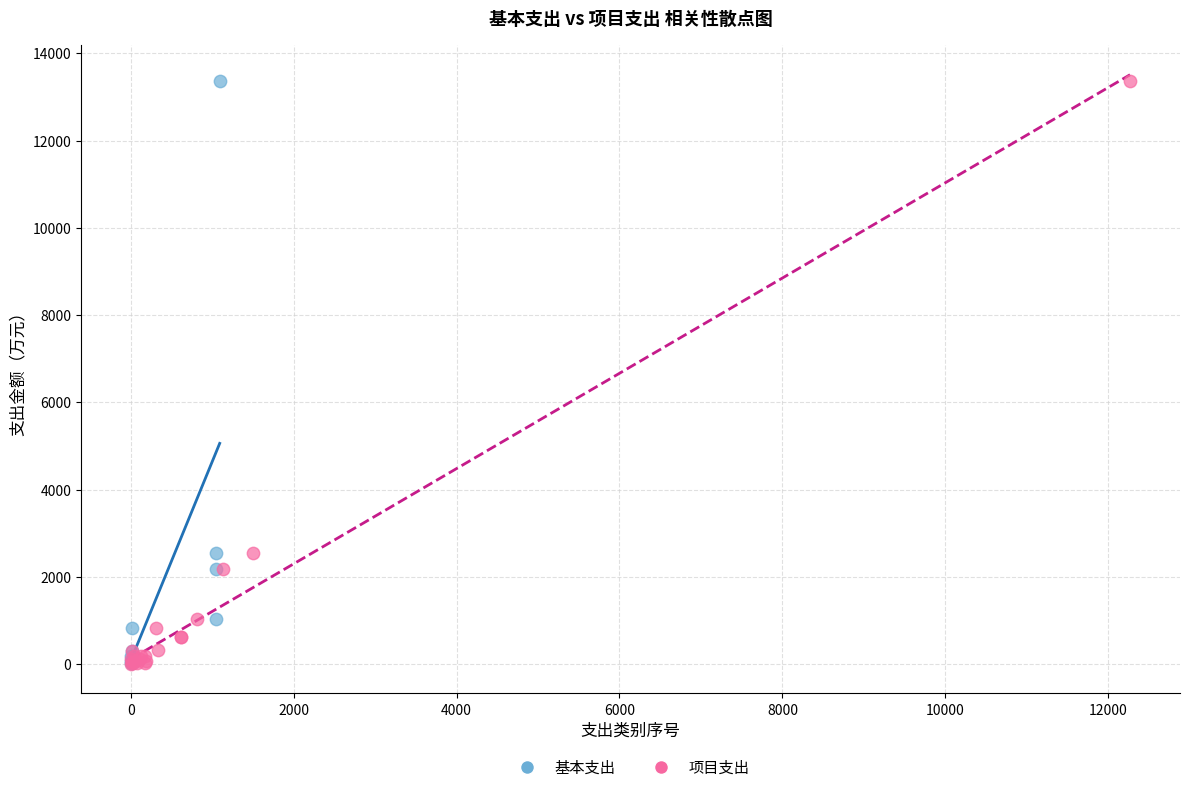

What are all the series names shown in the legend?

基本支出, 项目支出